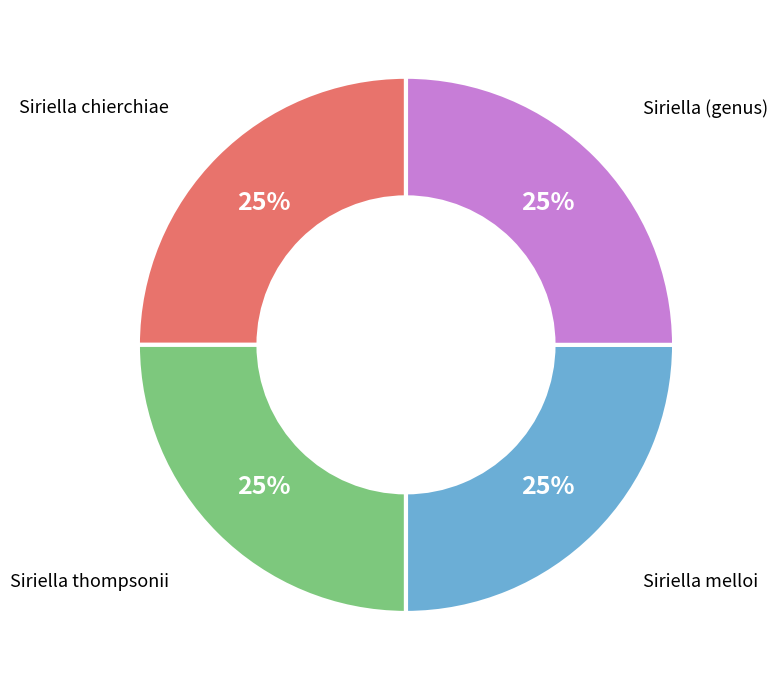

To the nearest percent, what is the average slice percentage?

25%